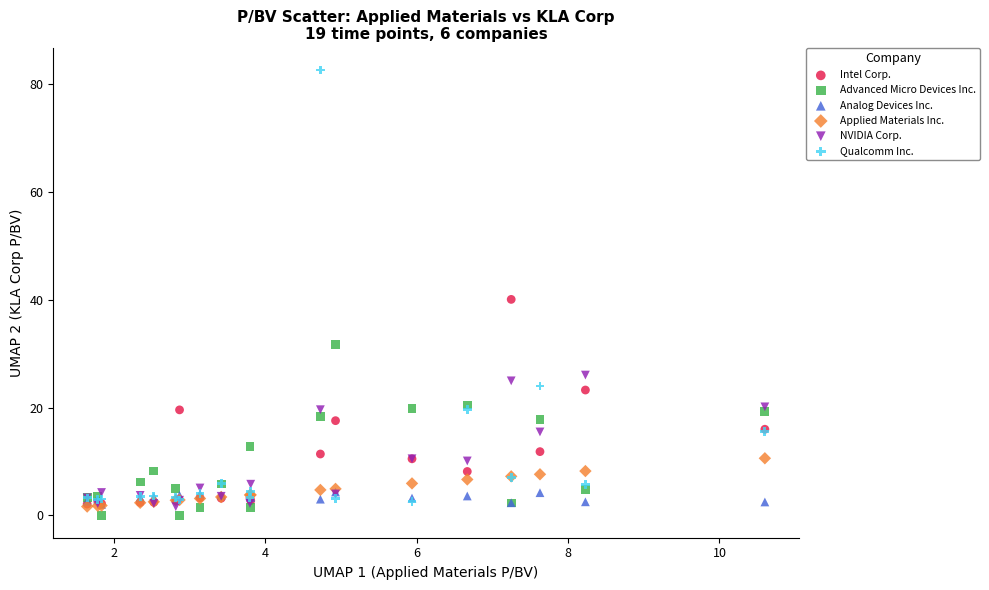

What are all the series names shown in the legend?

Intel Corp., Advanced Micro Devices Inc., Analog Devices Inc., Applied Materials Inc., NVIDIA Corp., Qualcomm Inc.